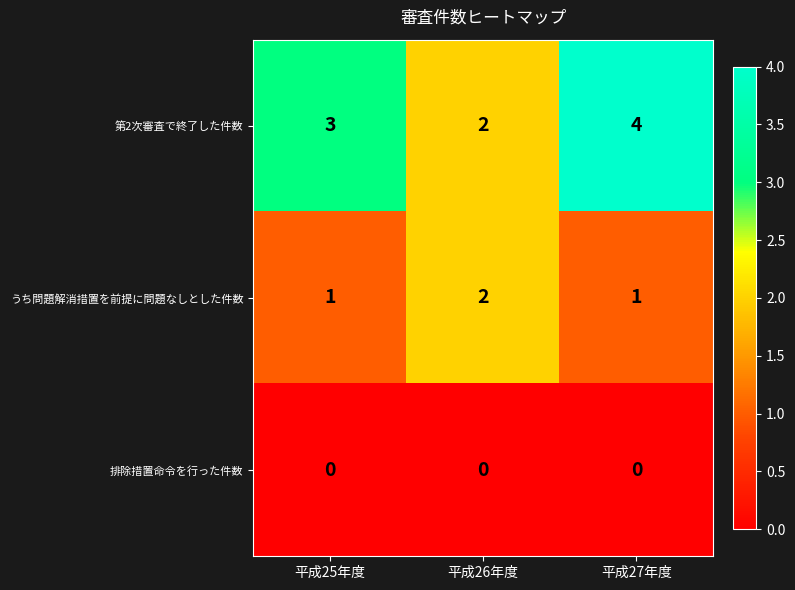

At how many categories does at least one series exceed 0?

3